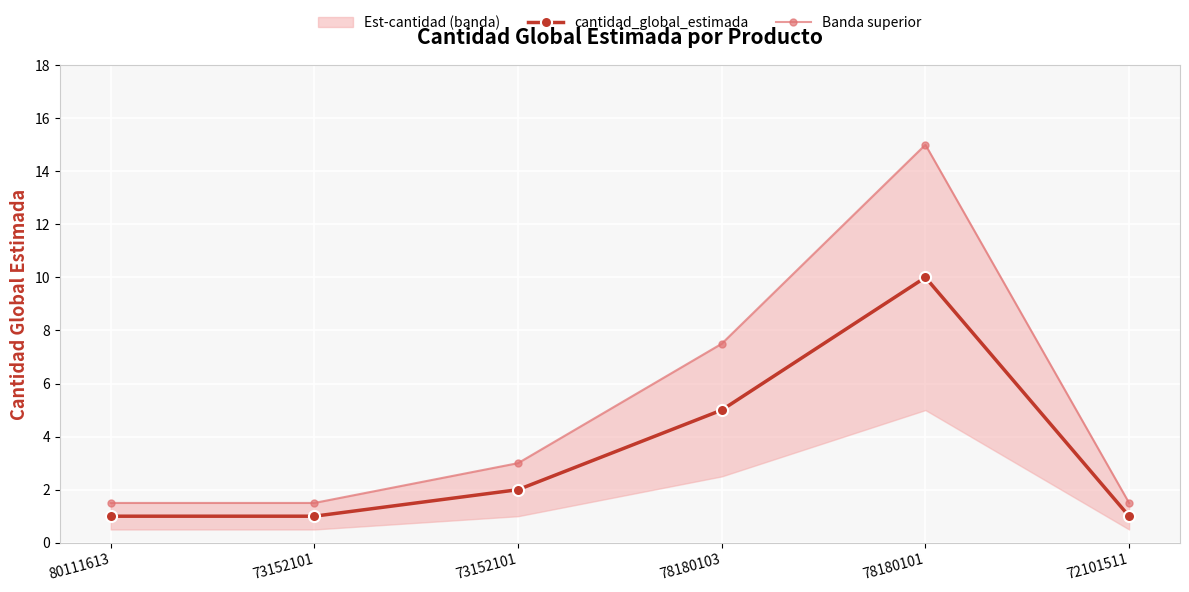

Which series has the widest spread of values?

Banda superior